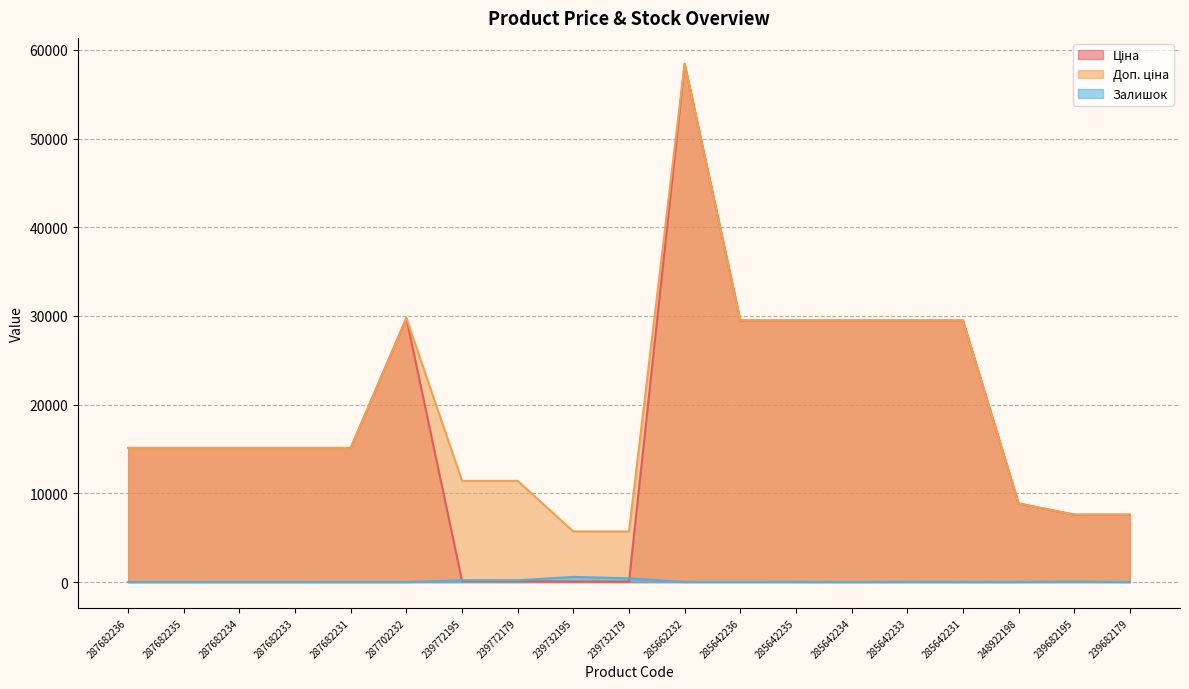

What value does the Ціна series have at 287682231?

15120.0